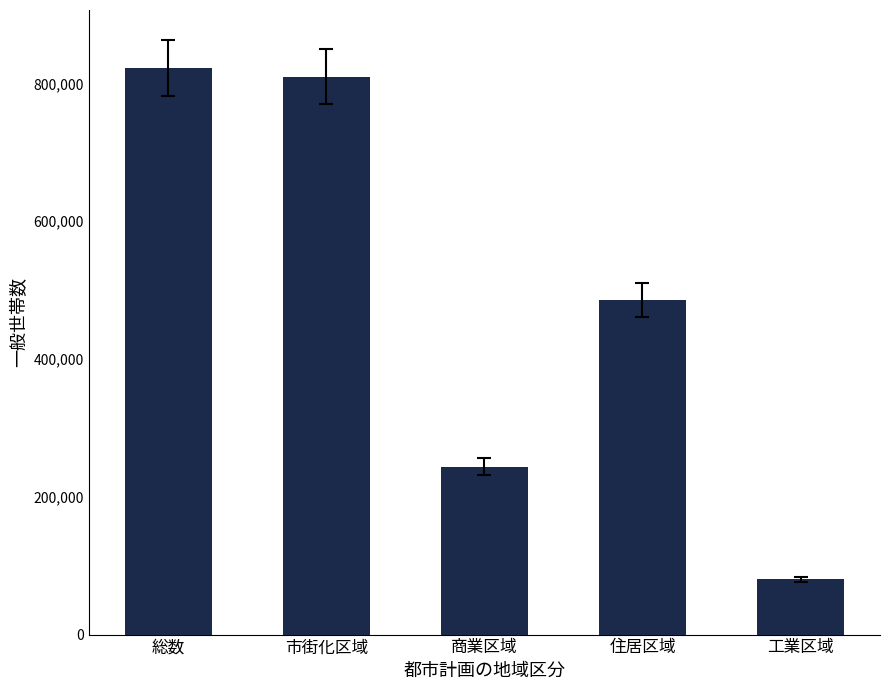

Count the number of categories in the chart.

5